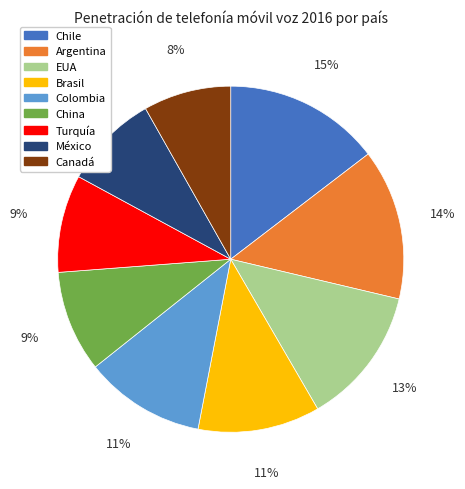

Does Canadá represent more than half of the total?

No